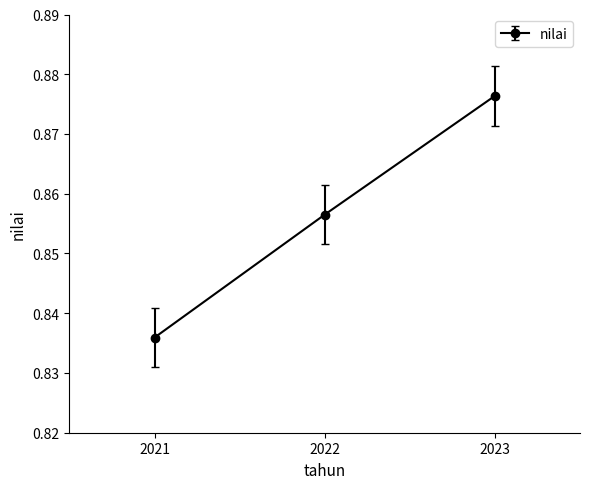

How many series are shown in this chart?

1